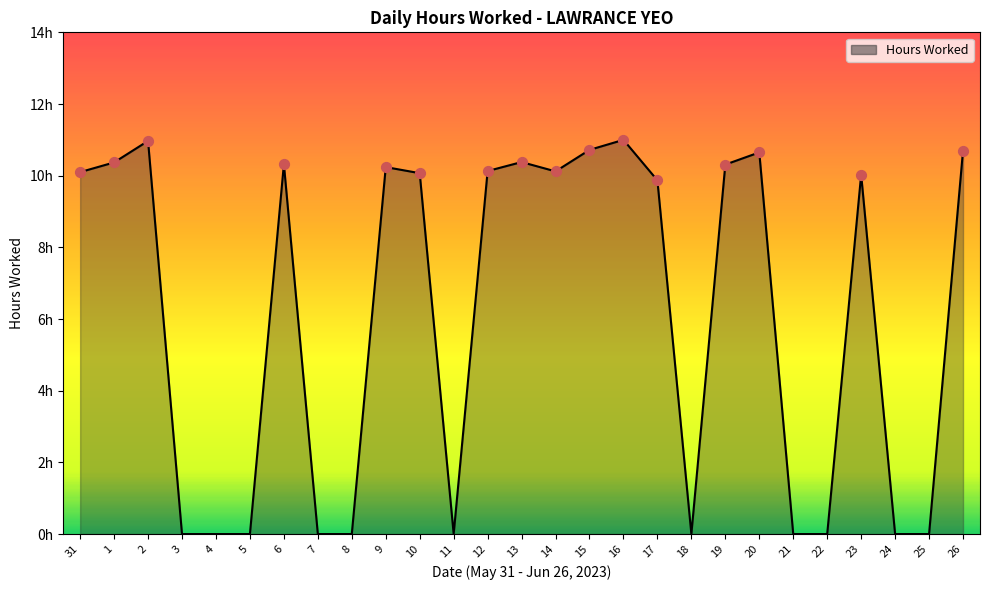

What is the ratio of the value at 16 to the value at 15?

1.0